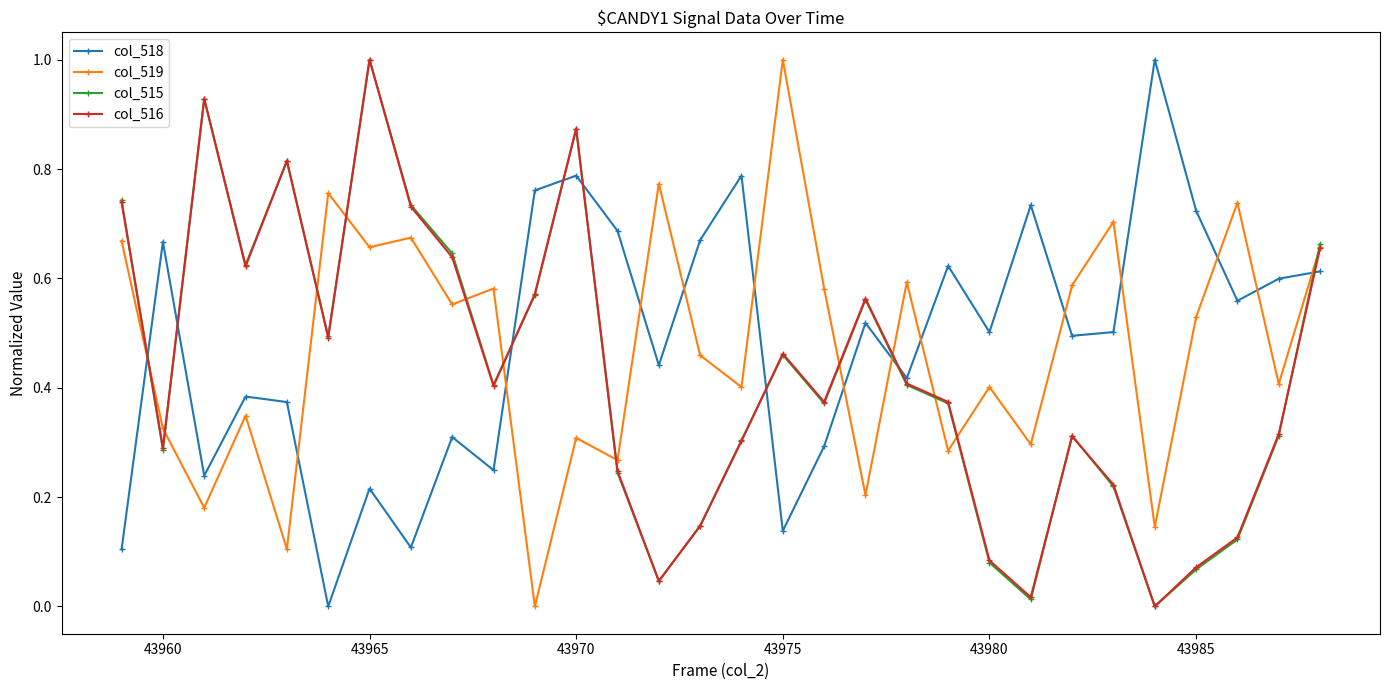

What is the greatest value displayed?

1.0